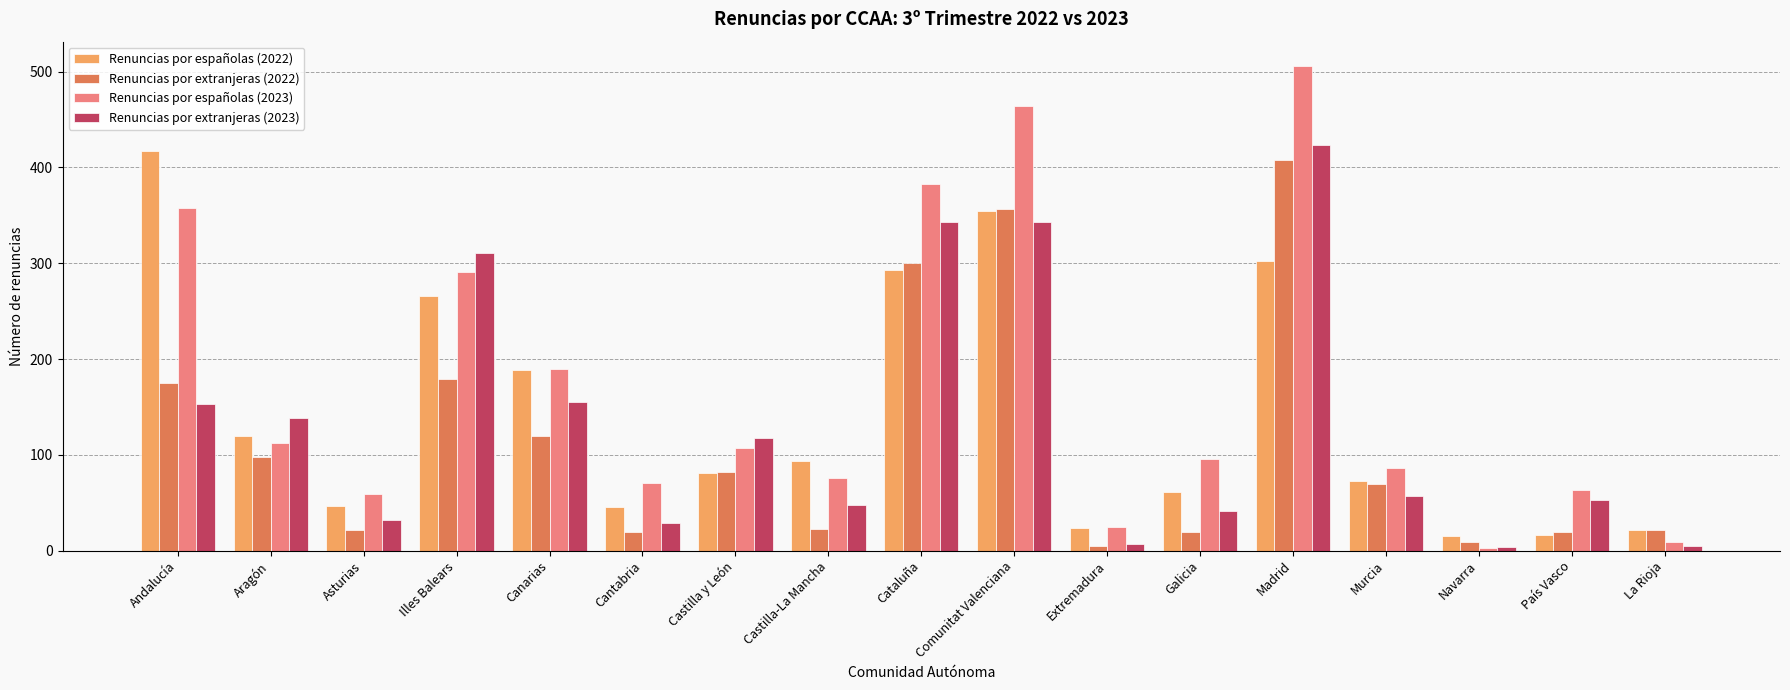

Where does the Renuncias por extranjeras (2023) series first go above 57?

Andalucía